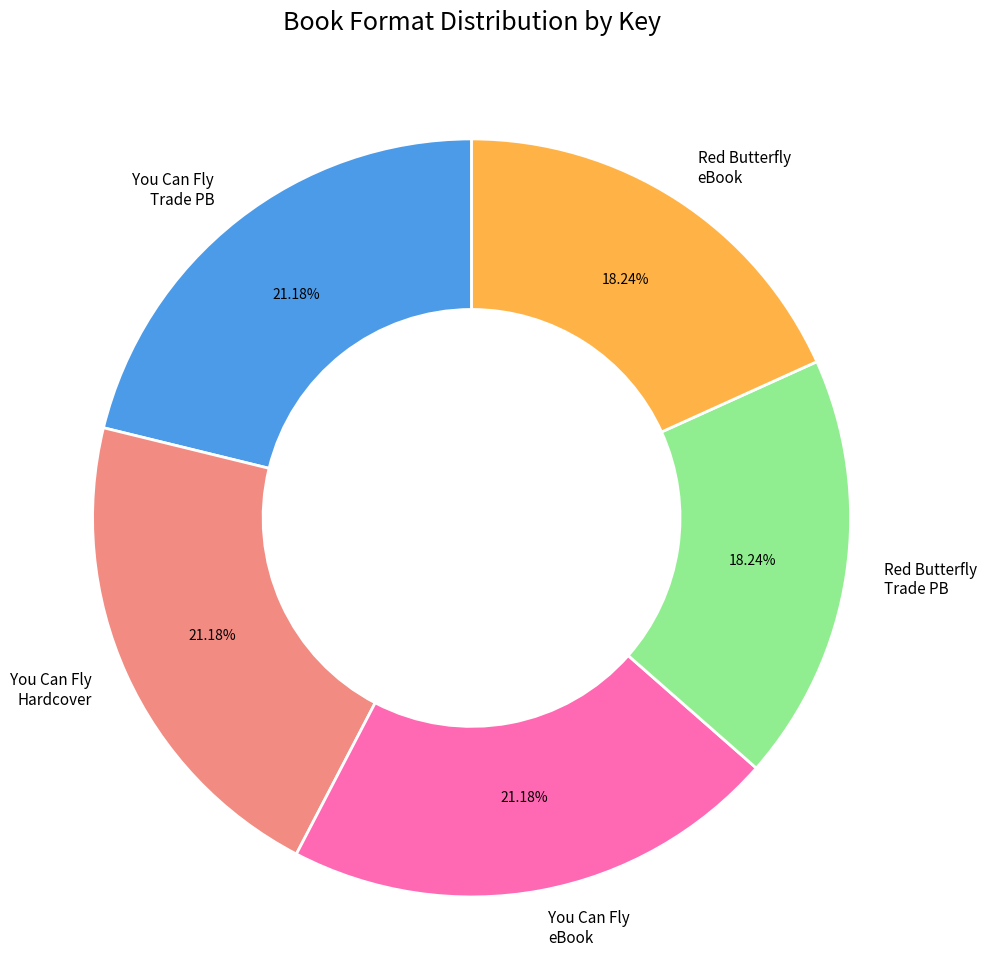

What is the ratio of the value at Red Butterfly Trade PB to the value at Red Butterfly eBook?

1.0